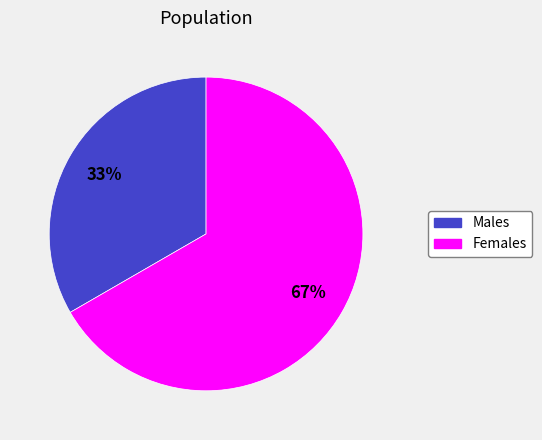

To the nearest percent, what is the average slice percentage?

50%